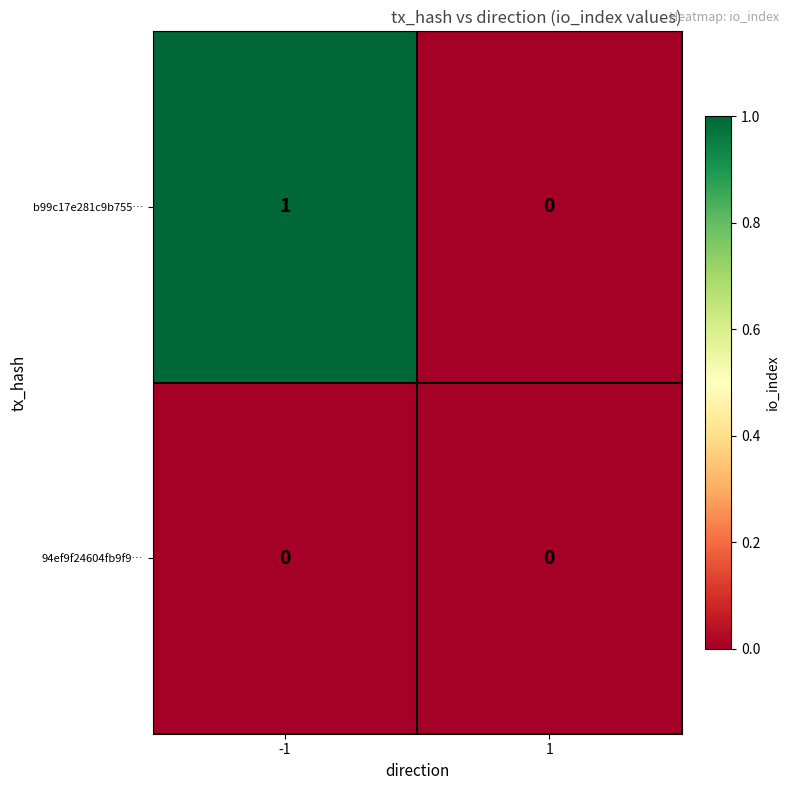

The b99c17e281c9b755… series shows 0 at -1. True or false?

False